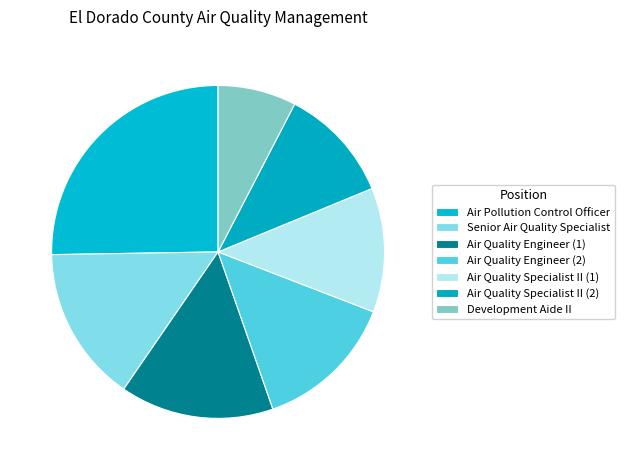

To the nearest percent, what percentage of the pie is Senior Air Quality Specialist?

15%